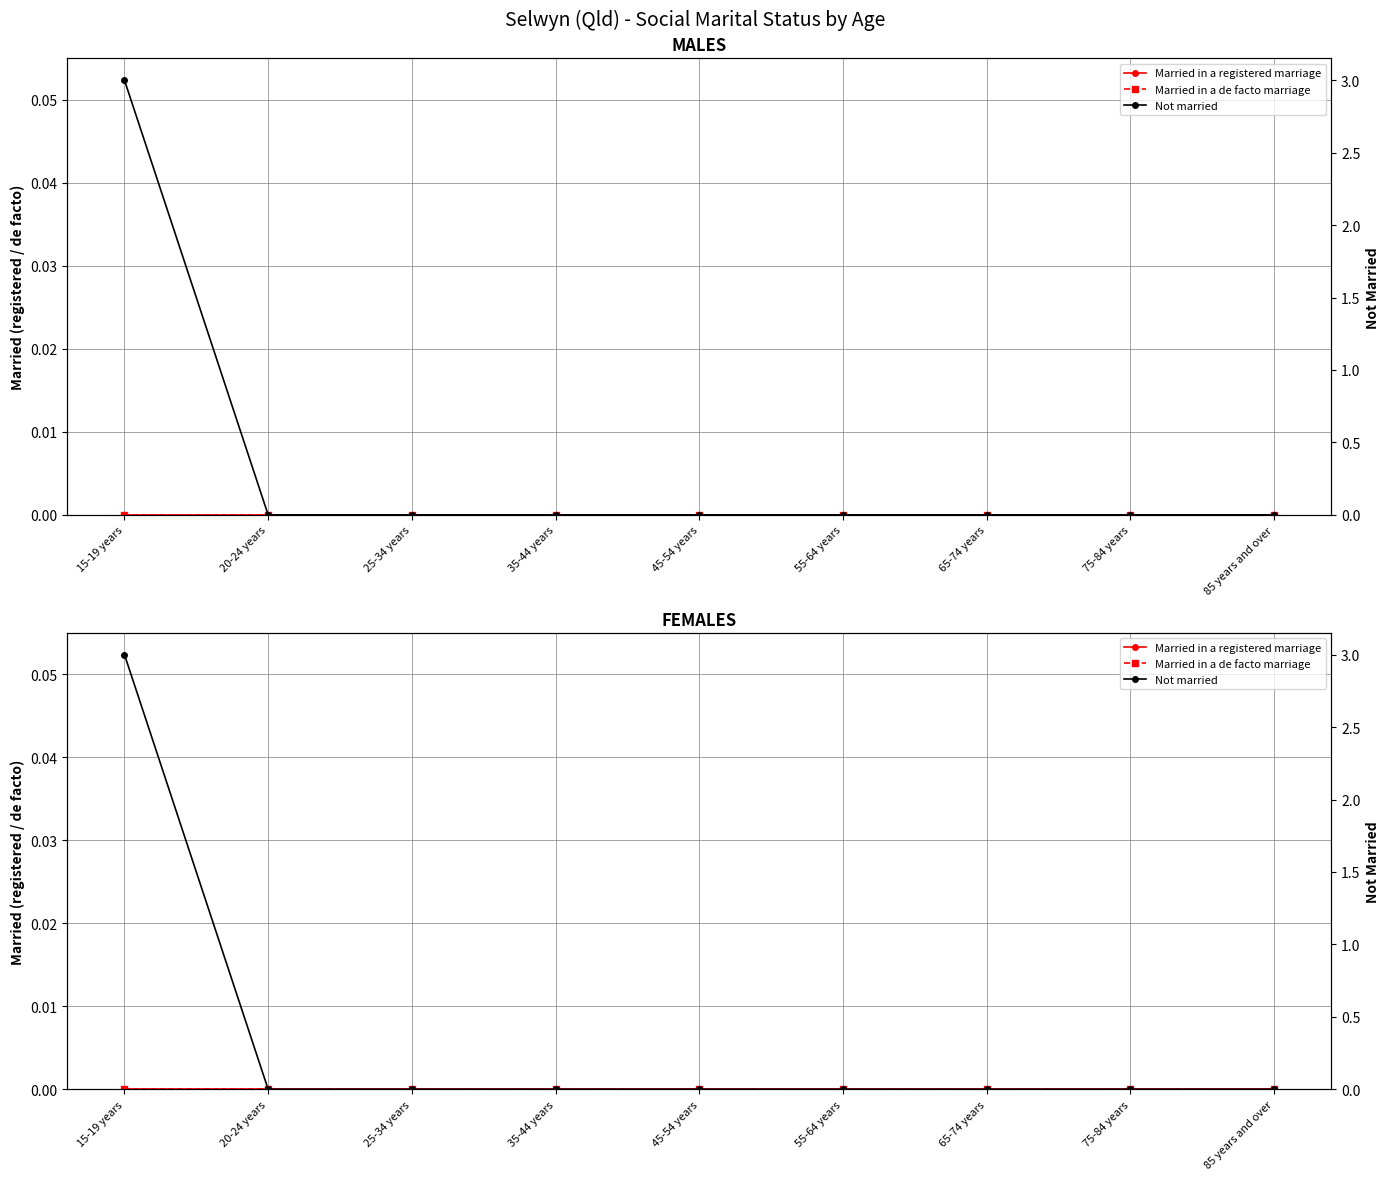

What is the label of the 5th point from the right?

45-54 years